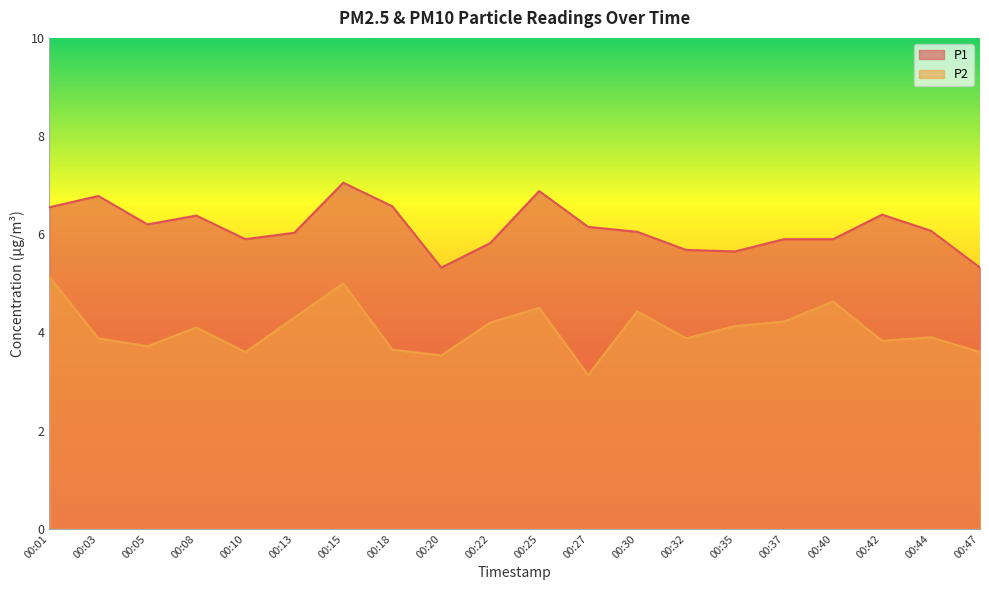

Rank the series by their maximum value, from lowest to highest.

P2, P1